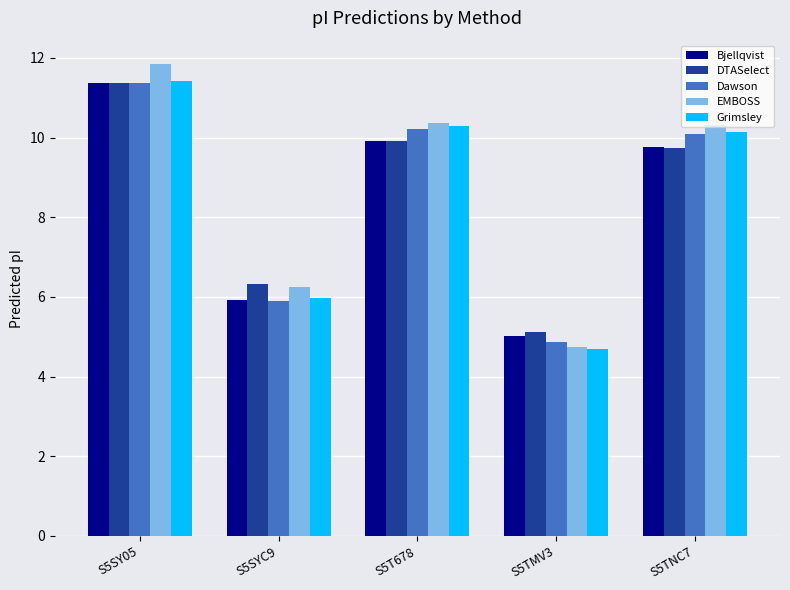

What is the spread (max minus min) of values at S5TNC7?

0.6